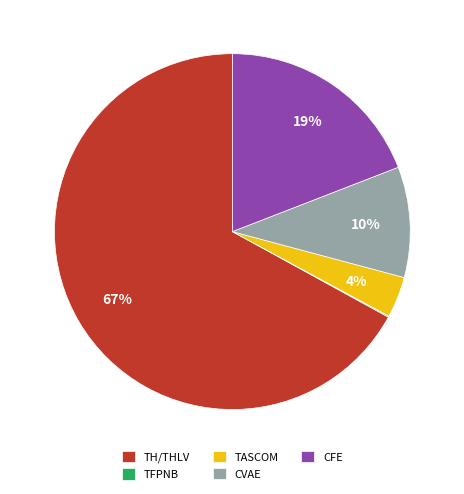

What is the largest slice in the pie chart?

TH/THLV